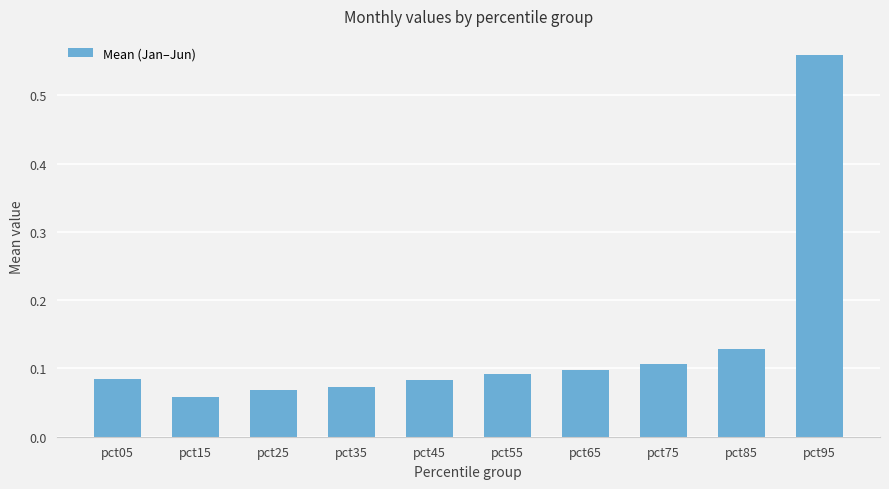

Which label corresponds to the largest value in the chart?

pct95